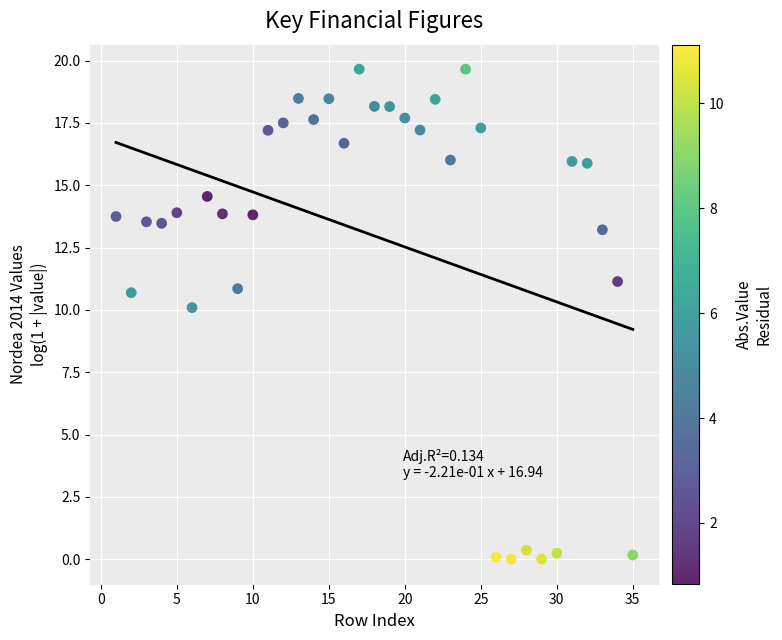

What Y value in the scatter plot is closest to 9?

10.1